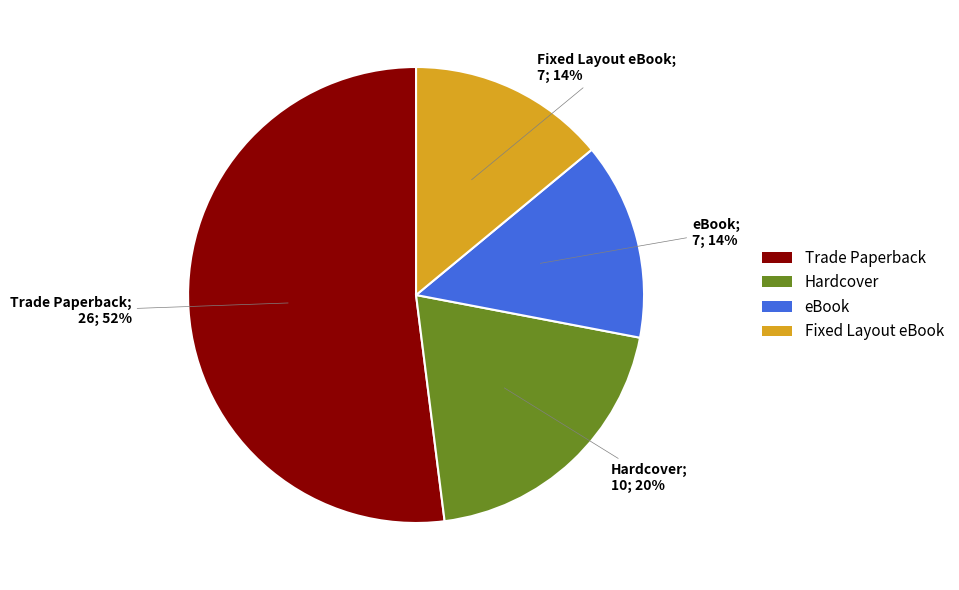

To the nearest percent, what is the difference between the largest and smallest slice percentages?

38%